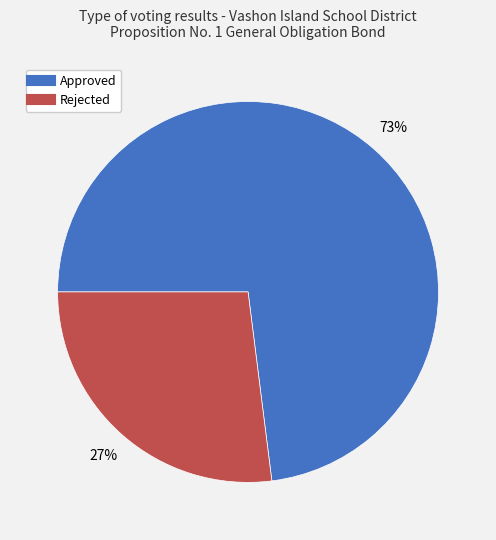

Rank the categories by value from lowest to highest.

Rejected, Approved